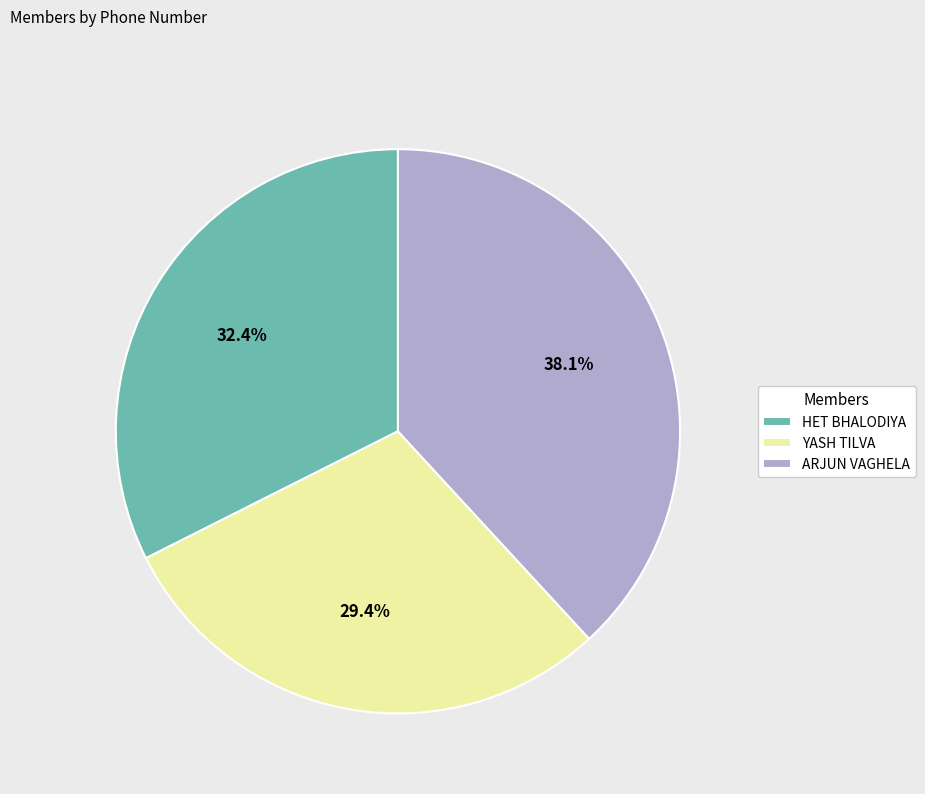

True or false: YASH TILVA accounts for 29% of the total.

True